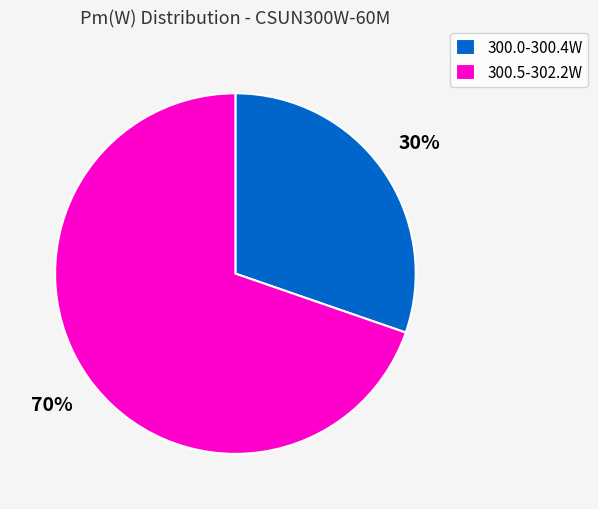

Count the number of slices in the pie.

2